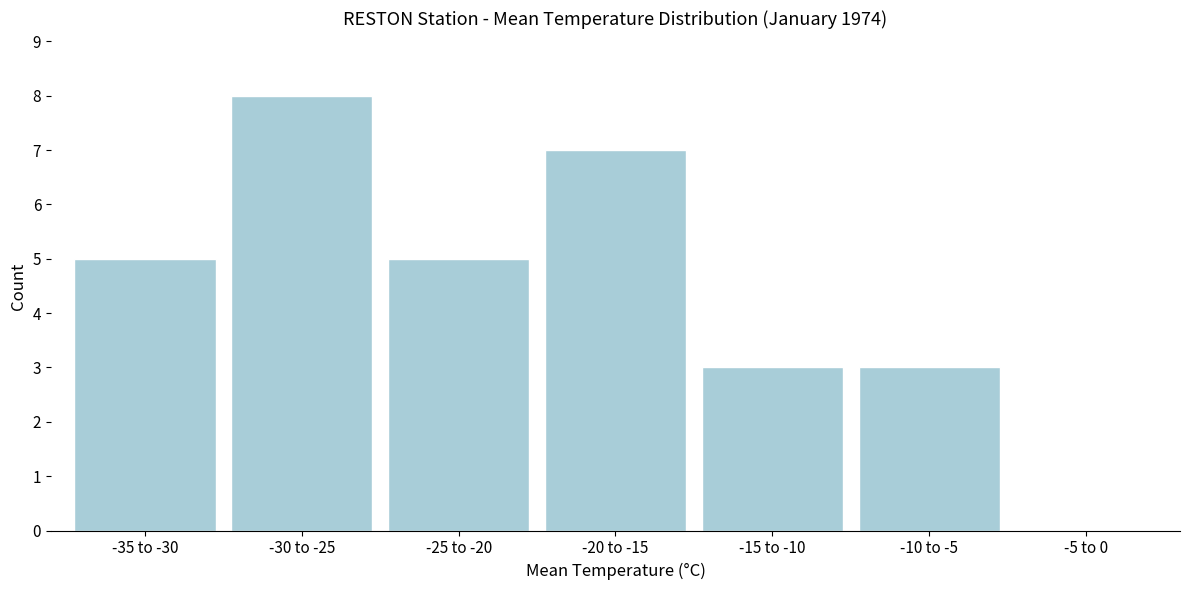

Reading left to right, list all the values displayed in this chart.

-35 to -30=5	-30 to -25=8	-25 to -20=5	-20 to -15=7	-15 to -10=3	-10 to -5=3	-5 to 0=0